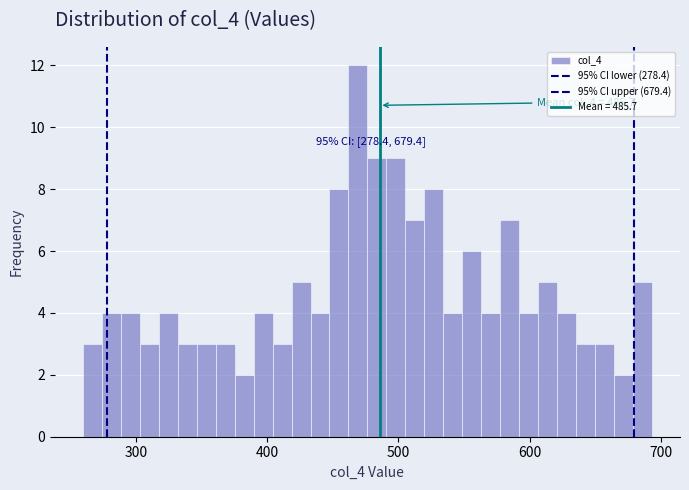

Around what value on the x-axis is the tallest bar? Give the approximate position of its centre, as read against the axis.

470